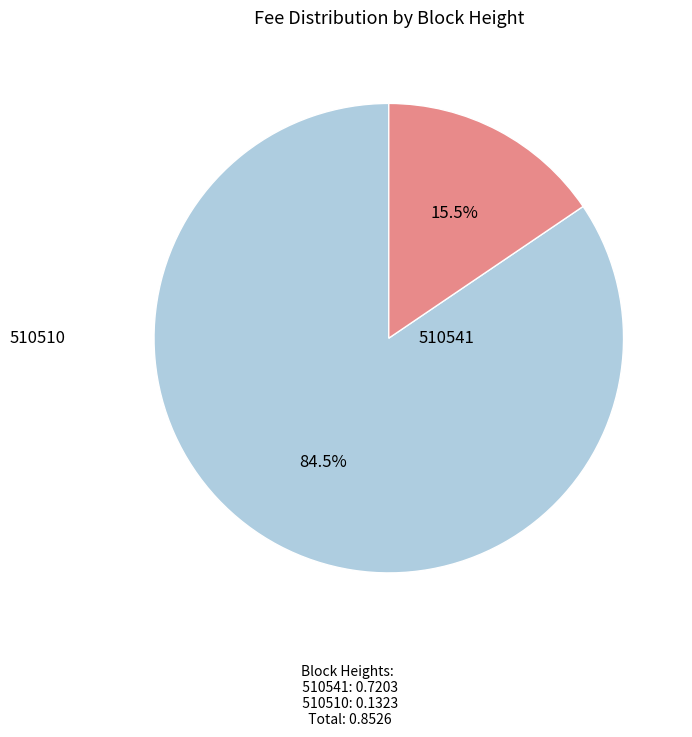

Rank the categories by value from highest to lowest.

510541, 510510